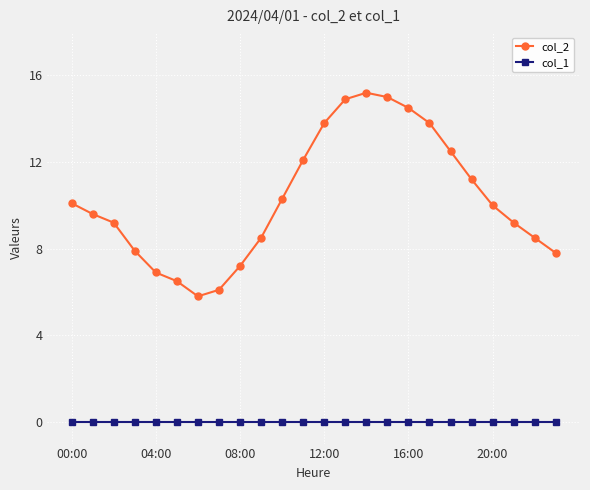

At how many categories does at least one series exceed 3?

24